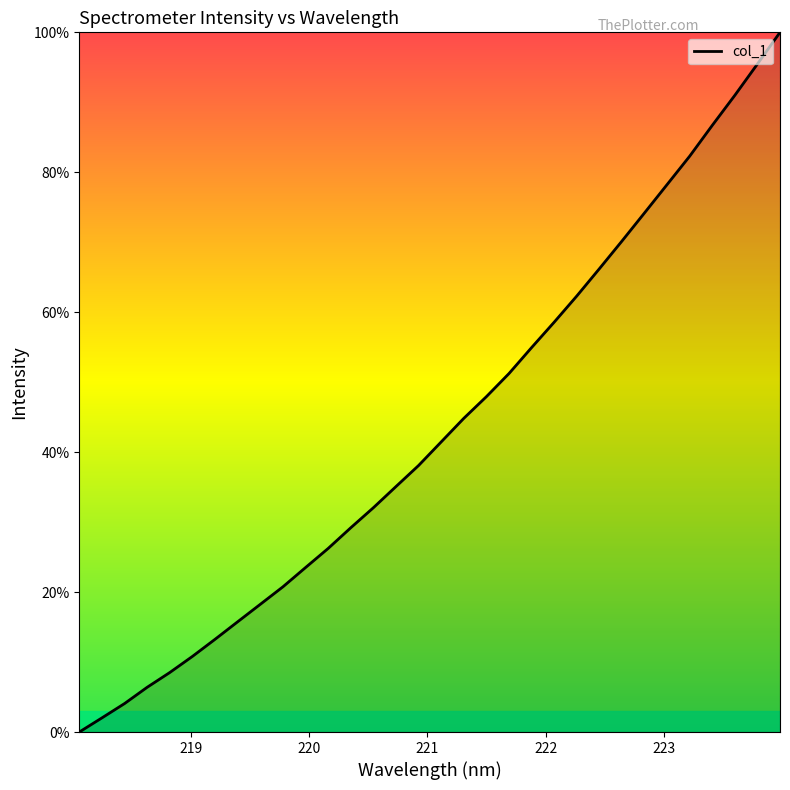

What is the difference between the maximum and minimum values?

100.0